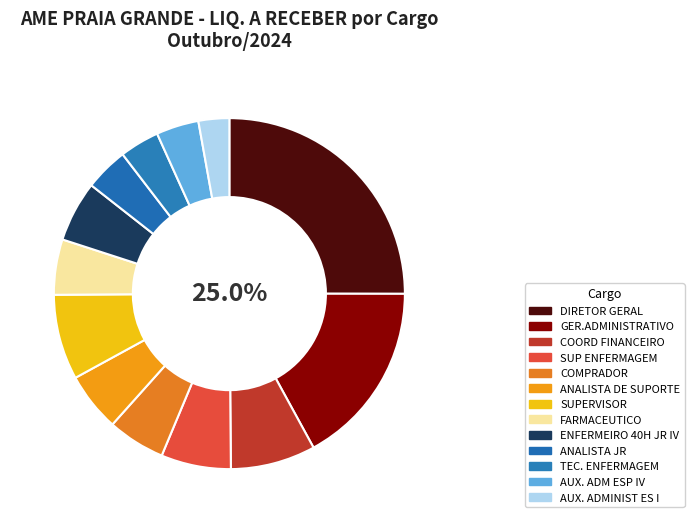

Which slice is the smallest?

AUX. ADMINIST ES I